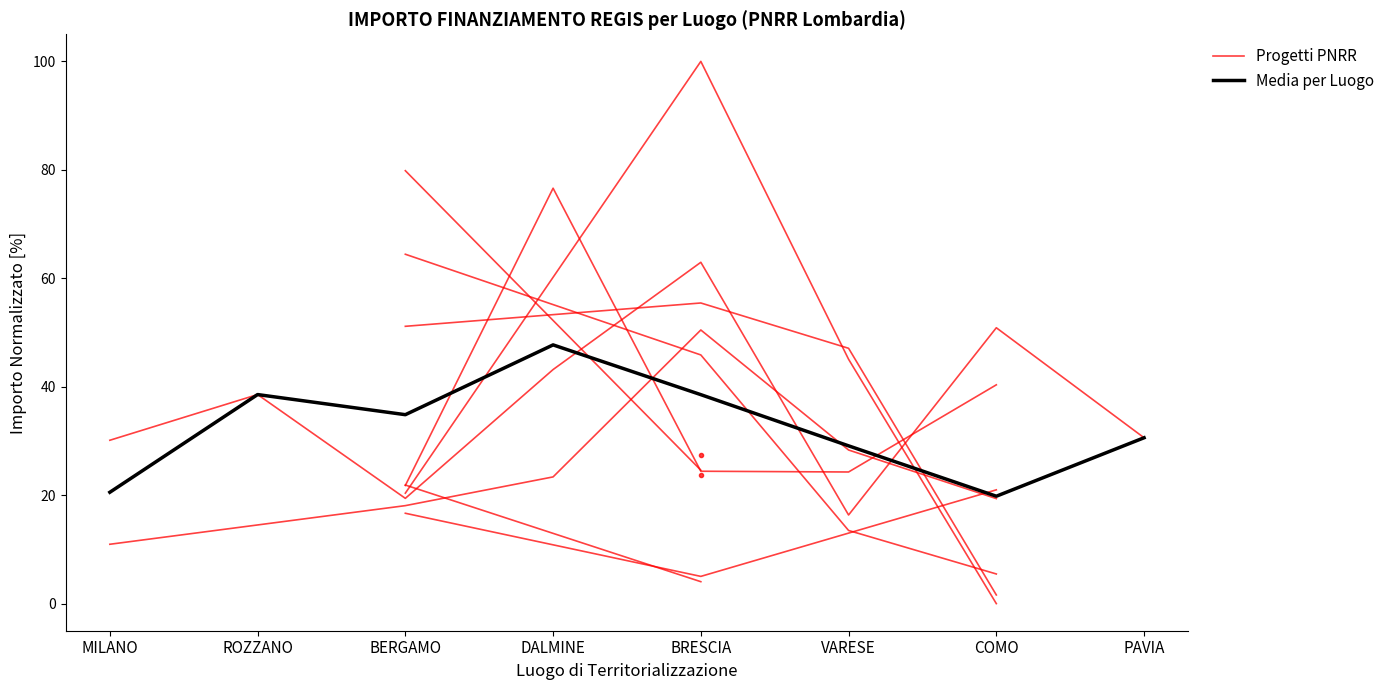

After their last crossing, which series has the higher values: Media per Luogo or Progetti PNRR?

Progetti PNRR